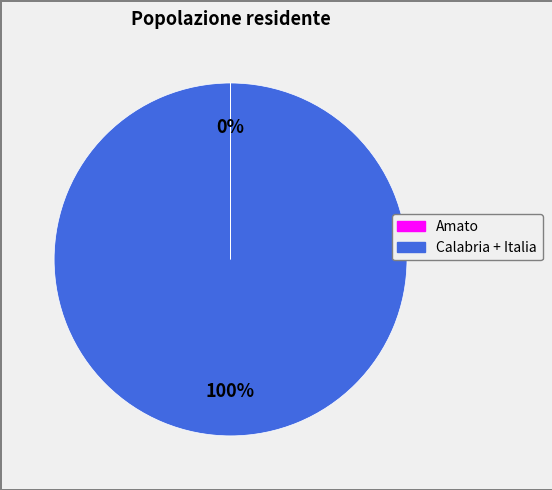

Is there any slice that represents more than half of the pie?

Yes